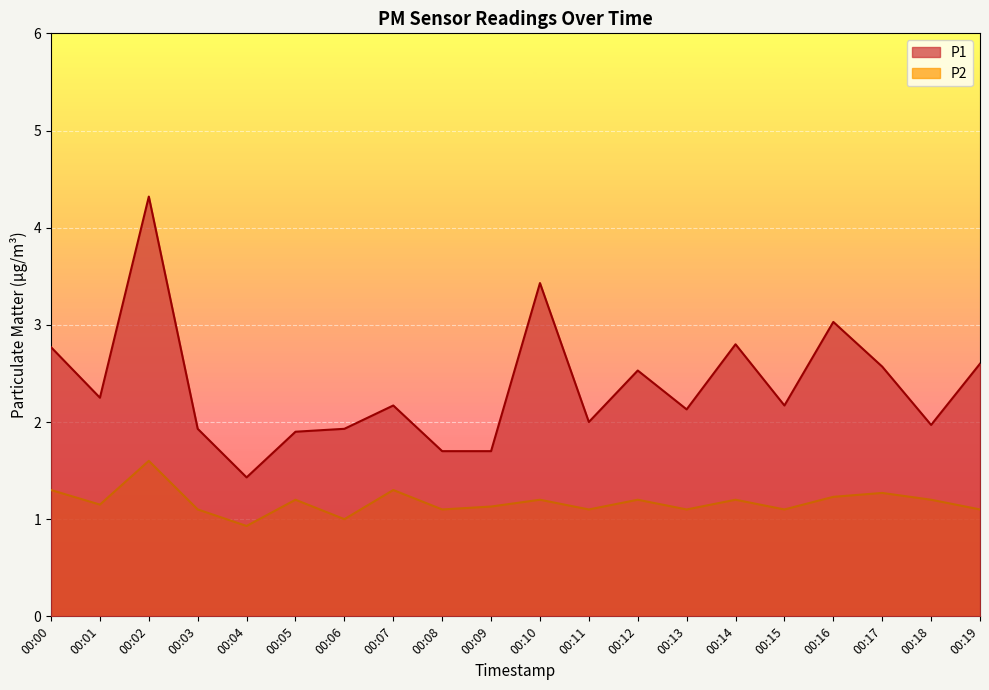

How many distinct data groups are displayed?

2